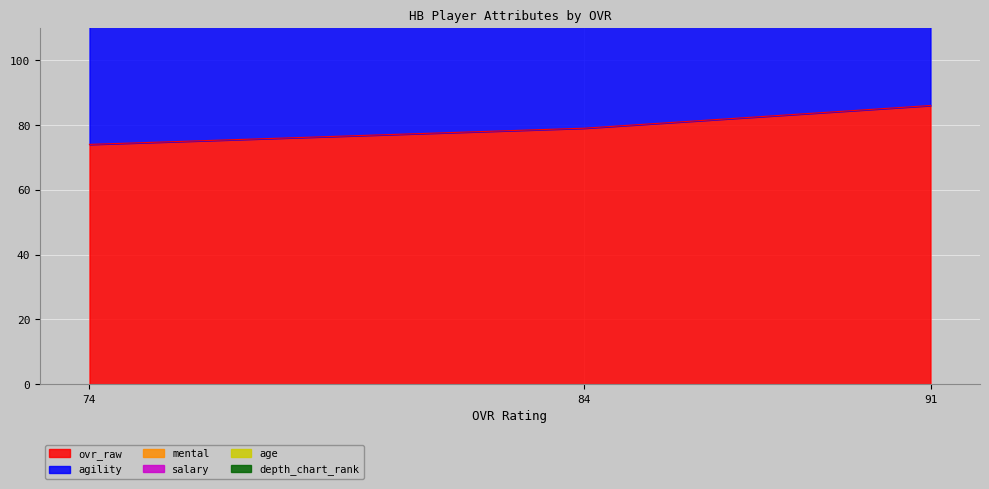

What is the maximum value for ovr_raw?

86